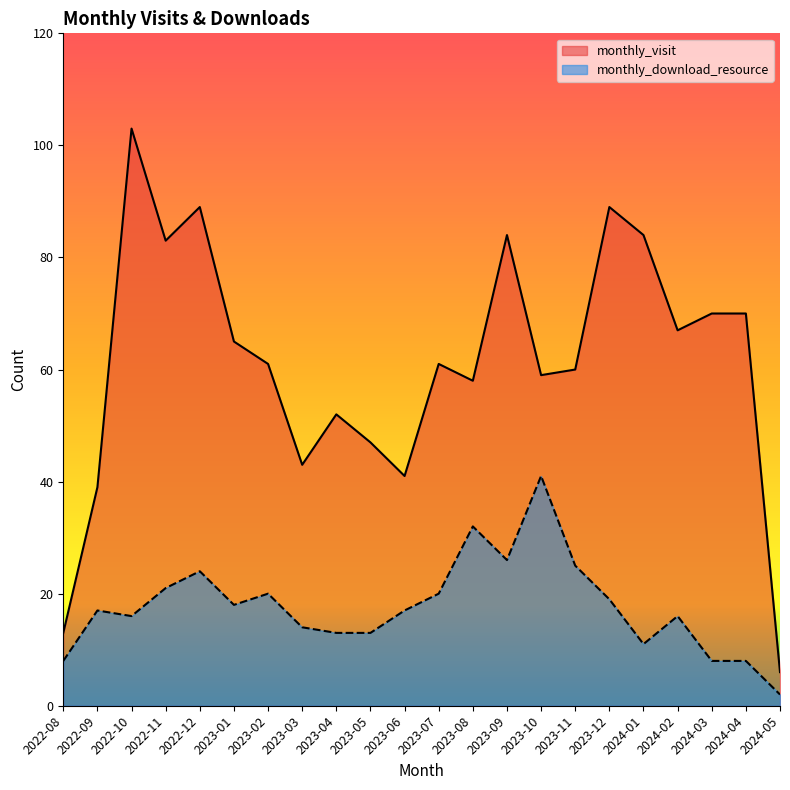

What are all the series names shown in the legend?

monthly_visit, monthly_download_resource